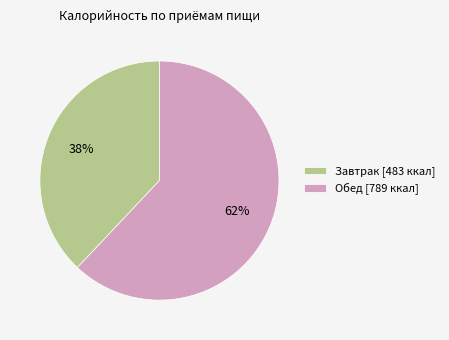

Count the number of slices in the pie.

2